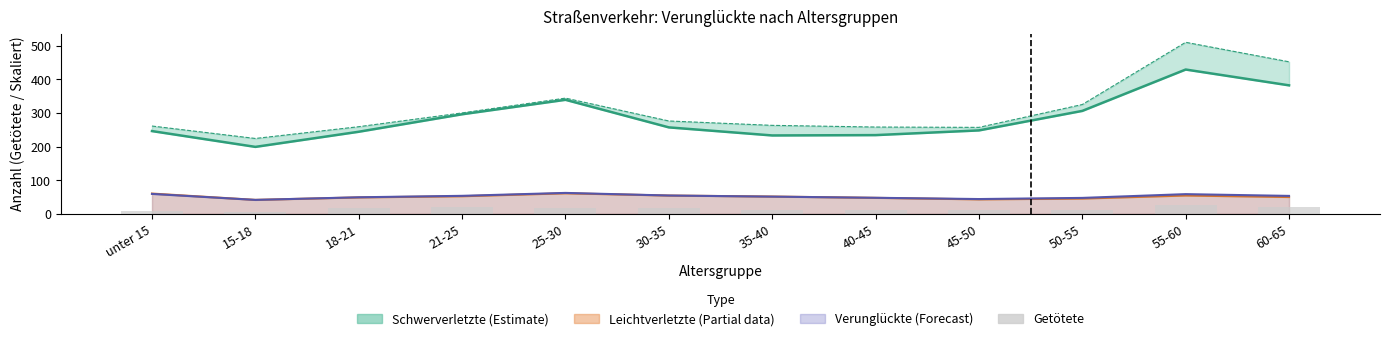

How many values in the Schwerverletzte 2025 series are below 257?

6